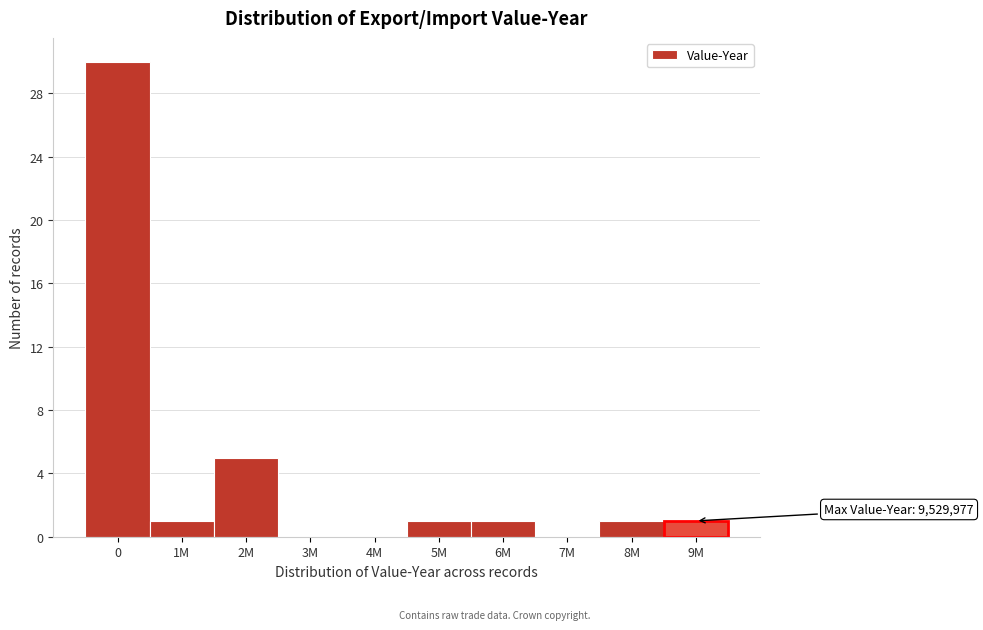

Reading left to right, extract all data points from this chart.

0=30	1M=1	2M=5	3M=0	4M=0	5M=1	6M=1	7M=0	8M=1	9M=1